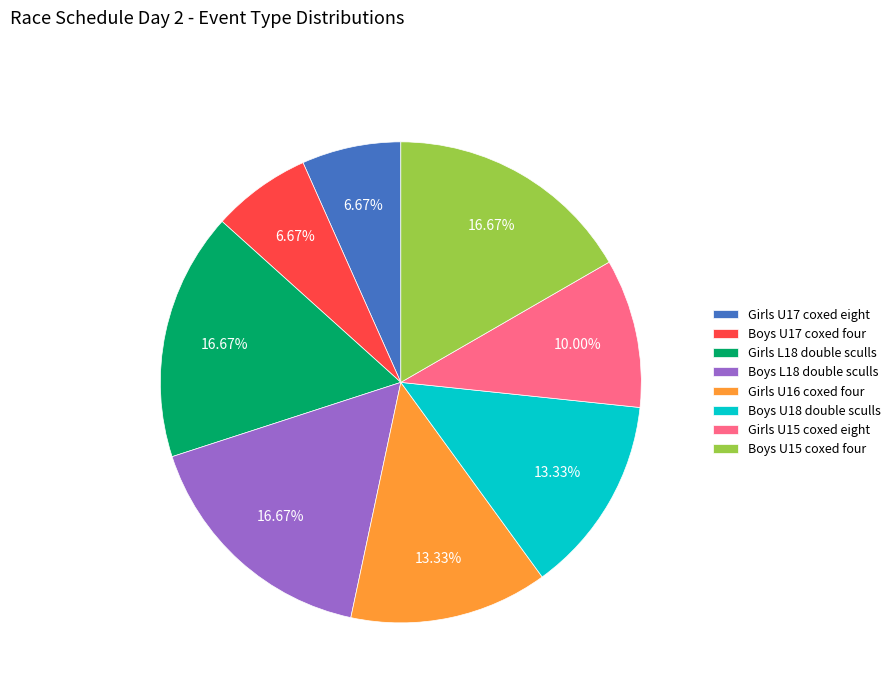

Count the number of slices in the pie.

8